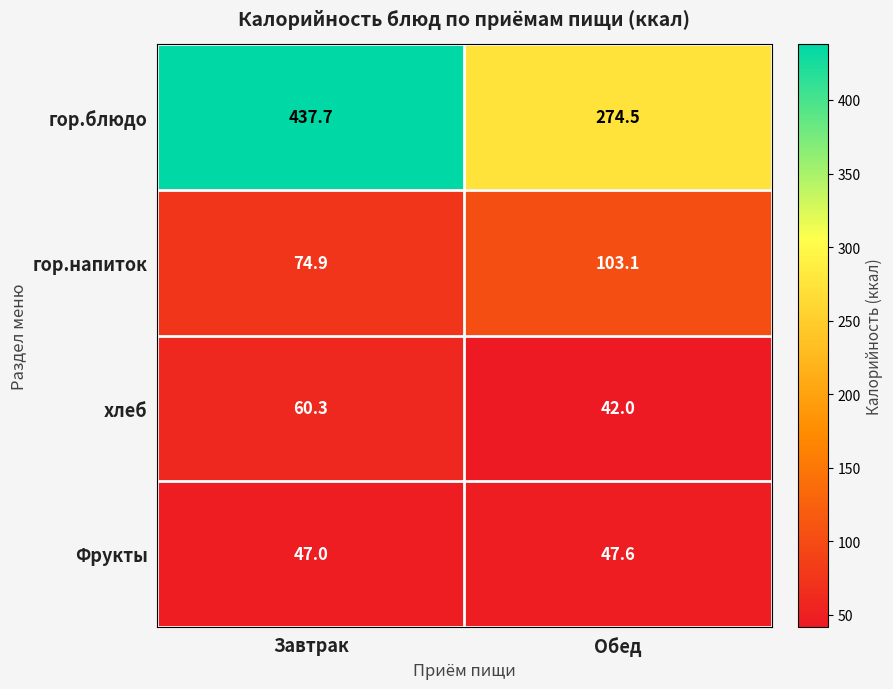

Reading right to left, what are all the values shown in this chart?

гор.блюдо: 274.5	437.7
гор.напиток: 103.1	74.9
хлеб: 42.0	60.3
Фрукты: 47.6	47.0